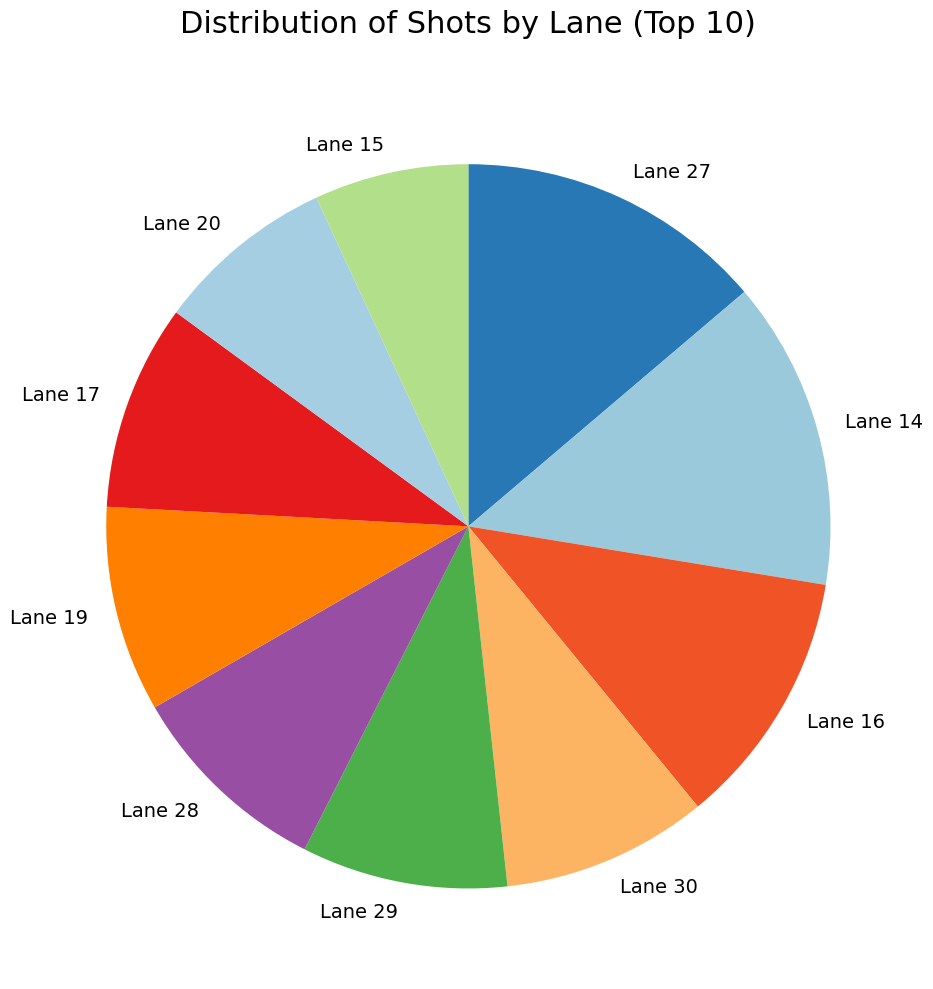

Do Lane 20 and Lane 19 together represent more than half of the pie?

No